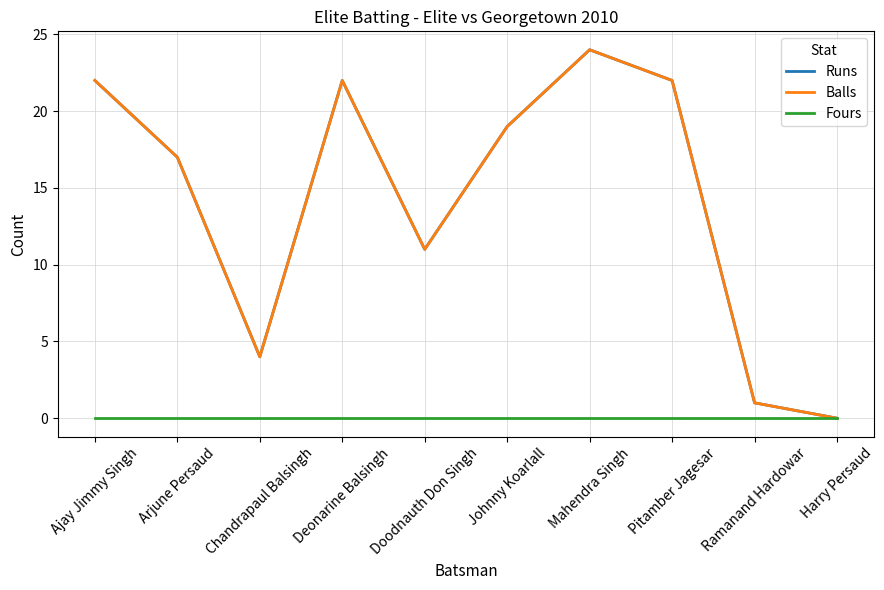

Does the chart display data point markers on the line(s)?

No